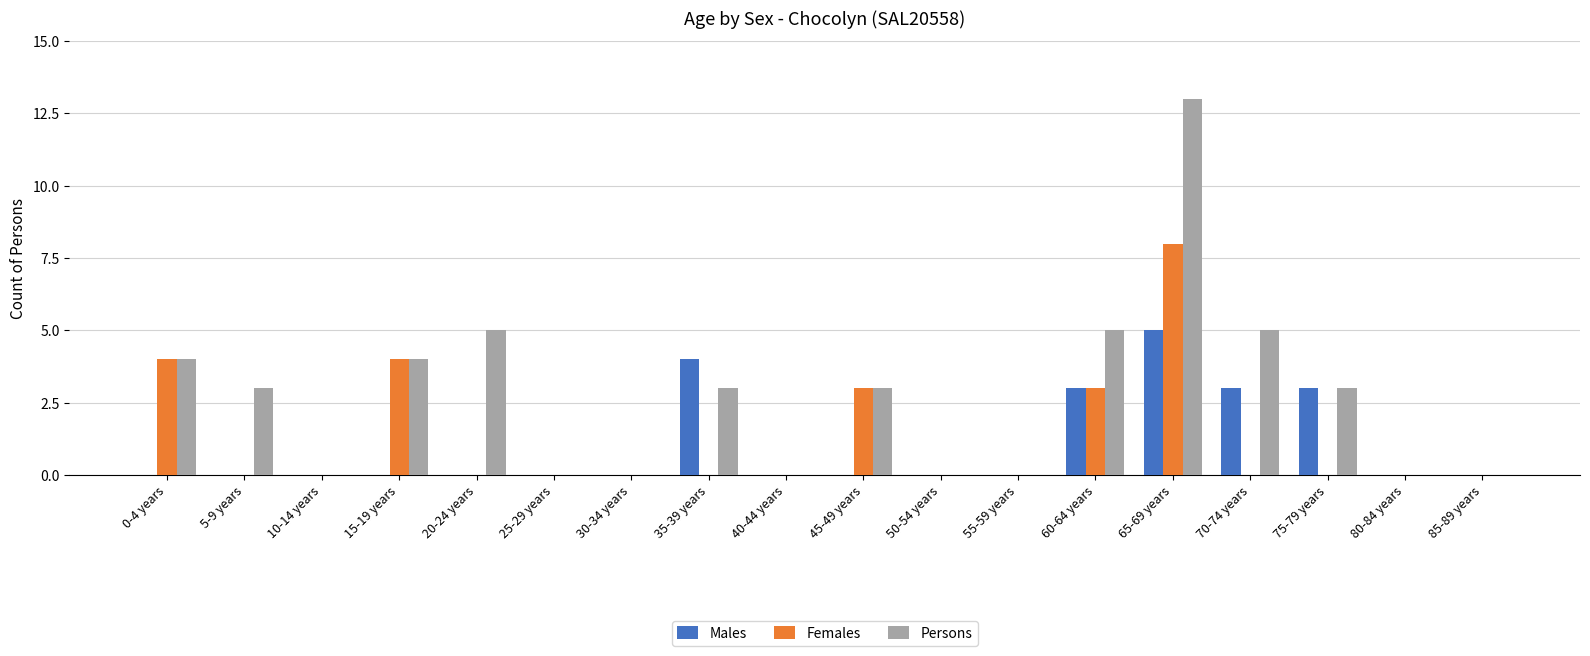

What is the total value across all series at 15-19 years?

8